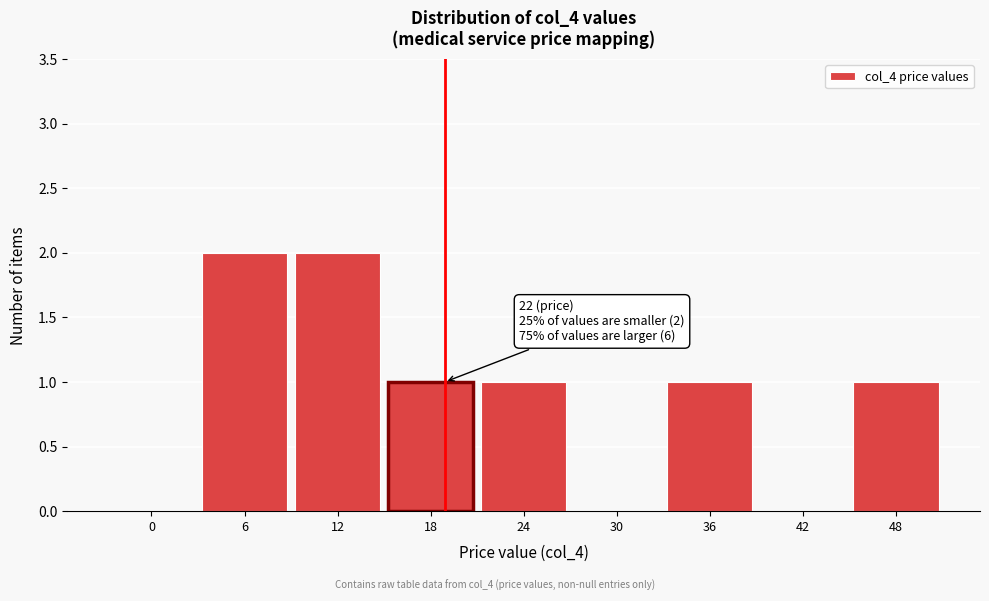

Reading left to right, extract all data points from this chart.

0=0	6=2	12=2	18=1	24=1	30=0	36=1	42=0	48=1